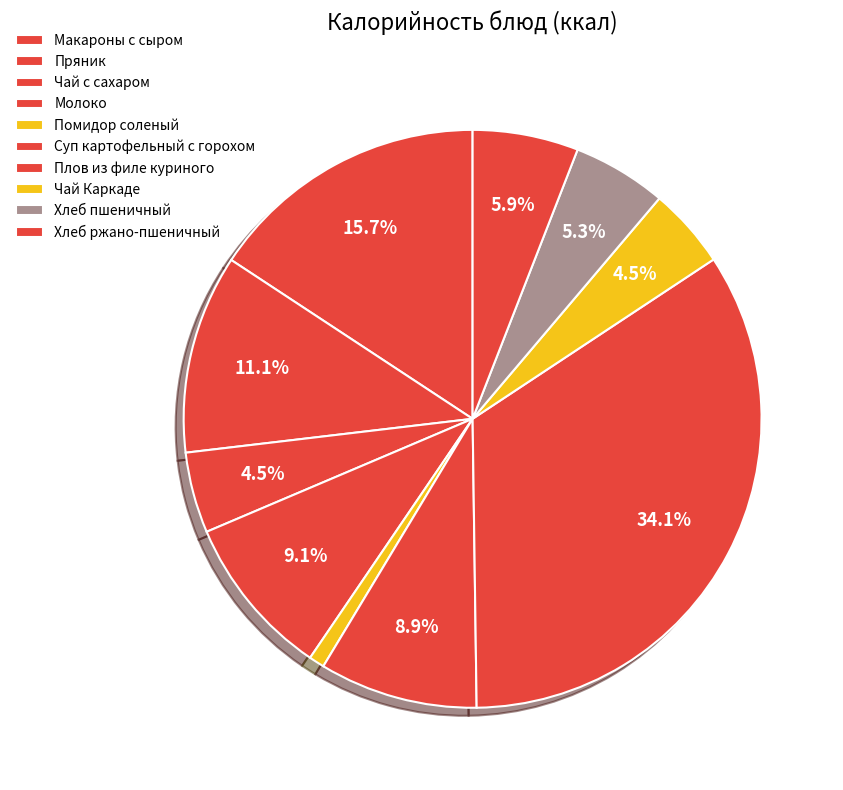

What percentage is the Хлеб ржано-пшеничный slice, to the nearest percent?

6%